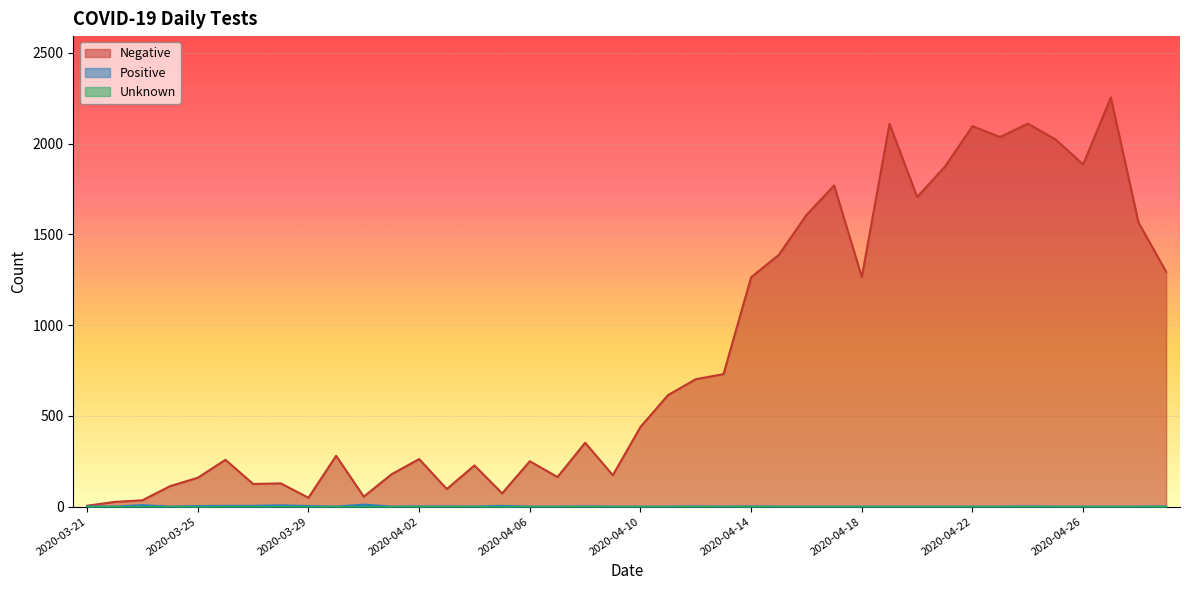

How many lines are shown in the chart?

3